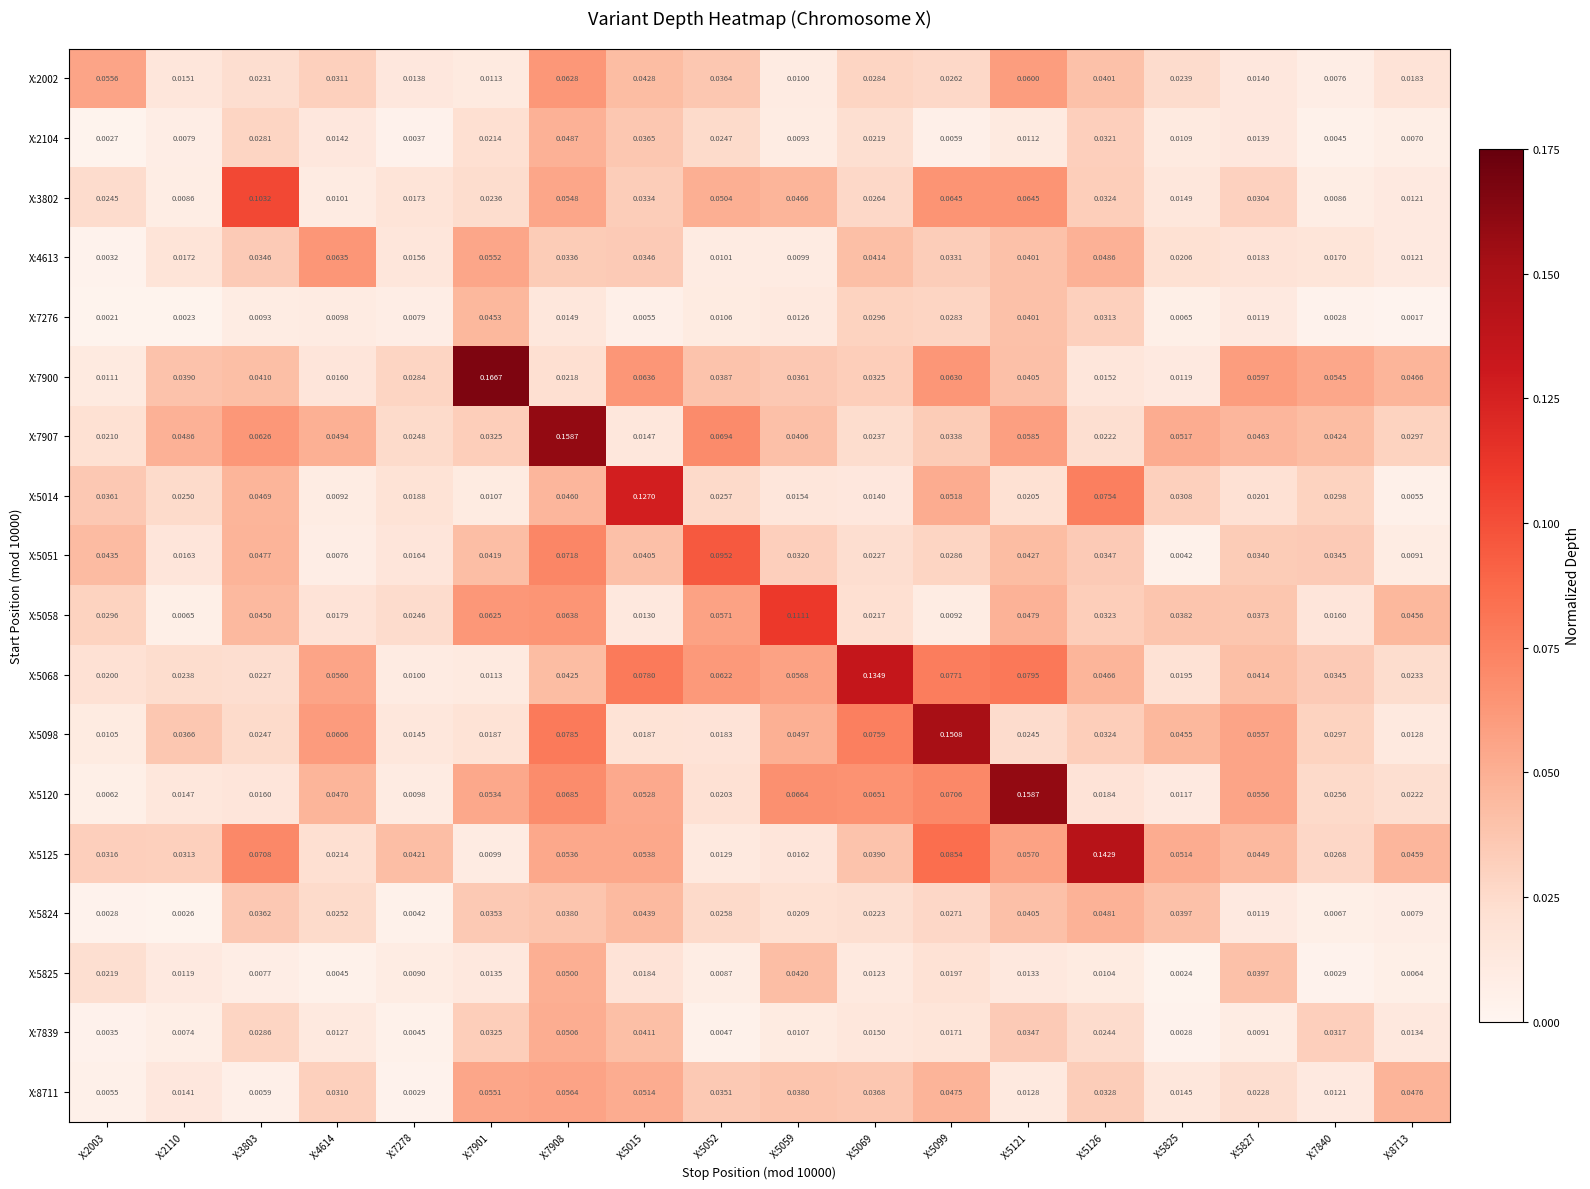

Is the value of X:2104 at X:5825 greater than the value of X:3802 at X:5121?

No